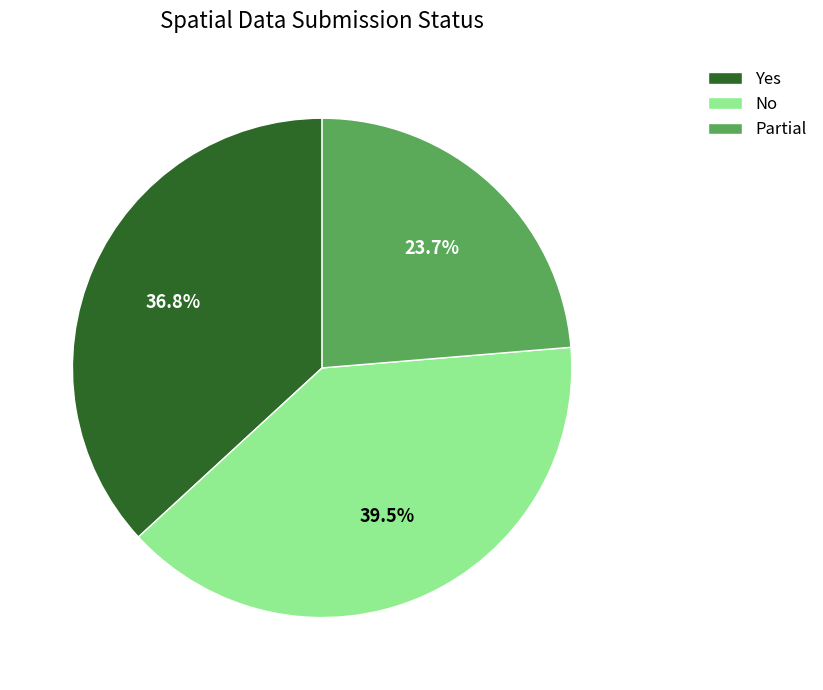

To the nearest percent, what is the average slice percentage?

33%